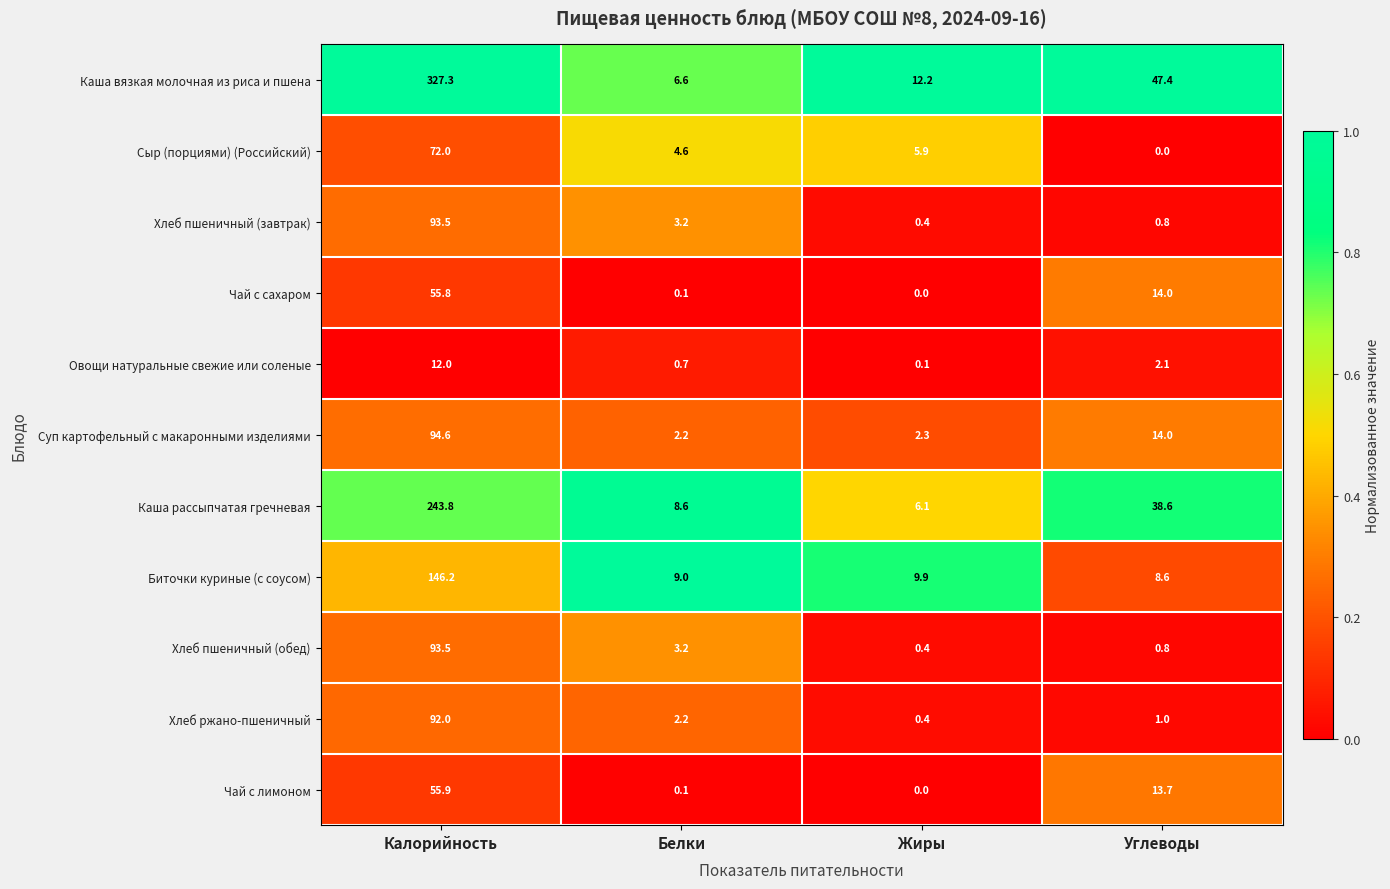

How many distinct data groups are displayed?

11